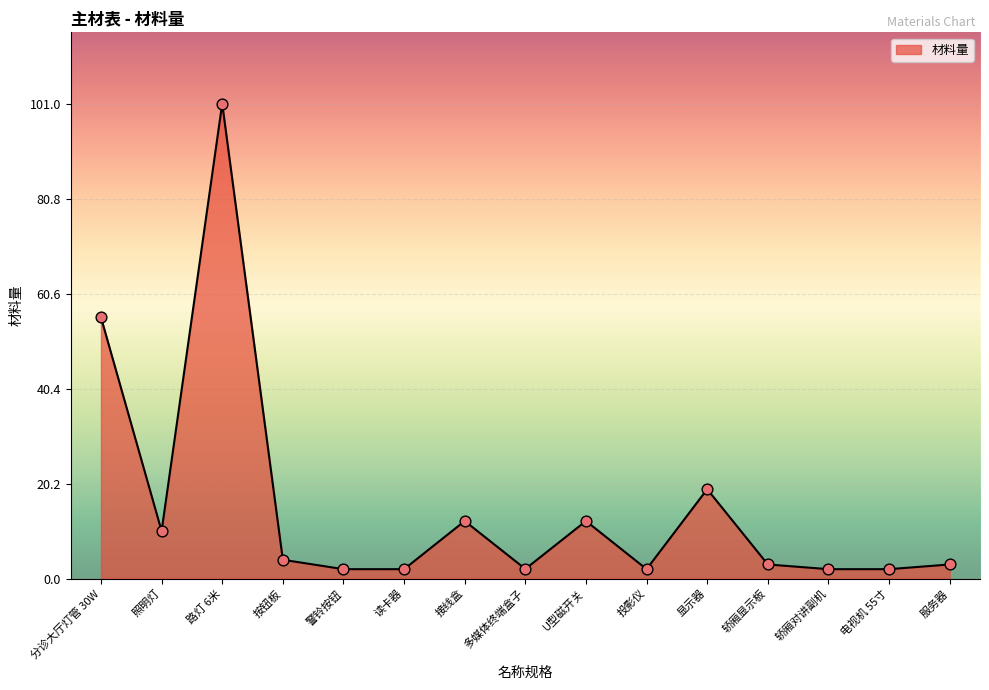

What is the change in value from 路灯 6米 to 轿厢对讲副机?

-99.0